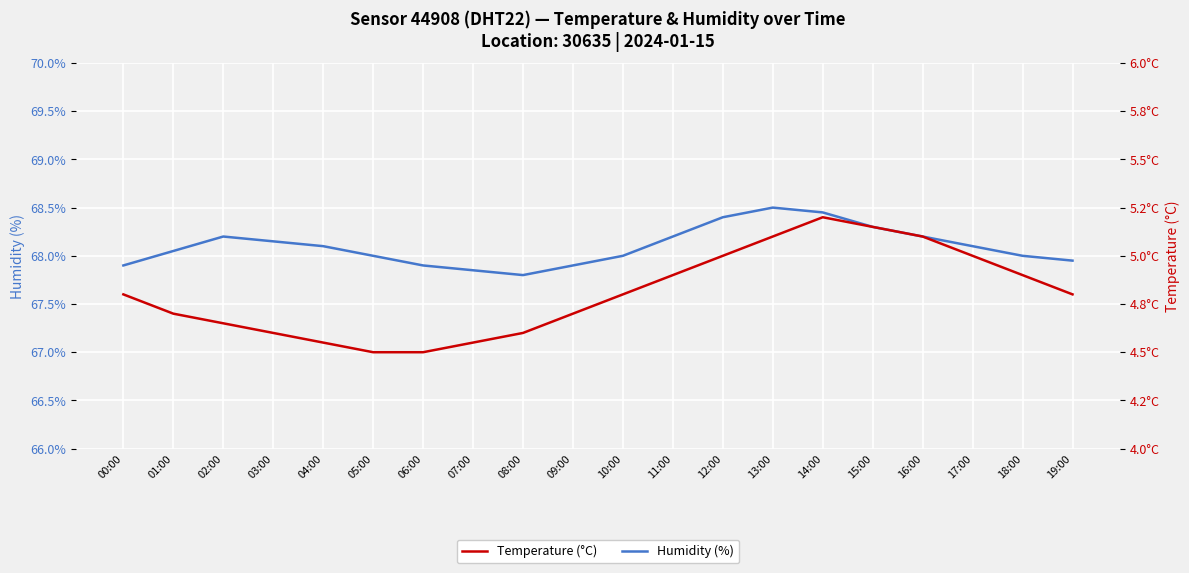

True or false: Humidity (%) and Temperature (°C) intersect in this chart.

False